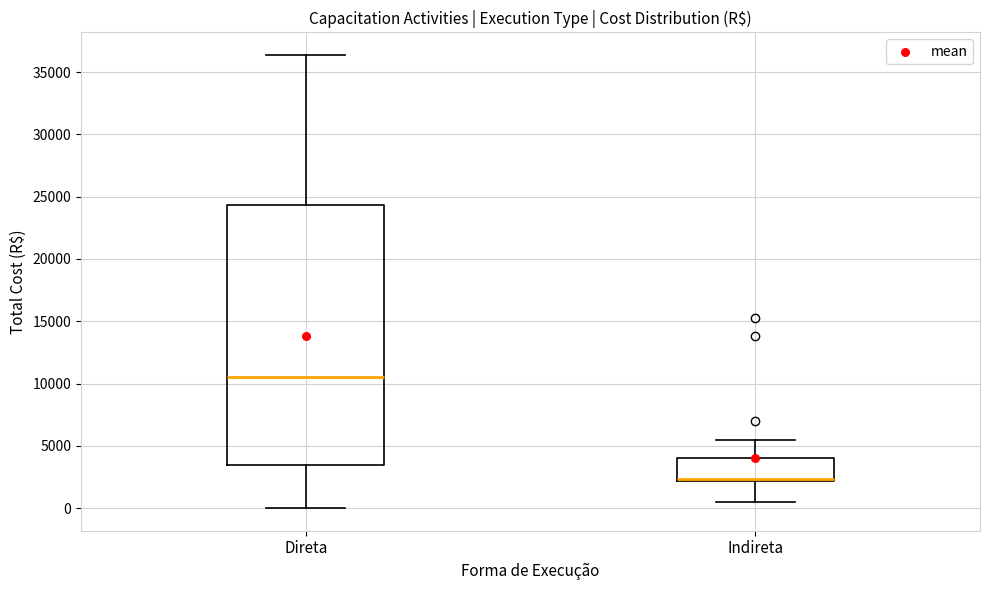

Which box is the tallest, from its lower edge to its upper edge?

Direta